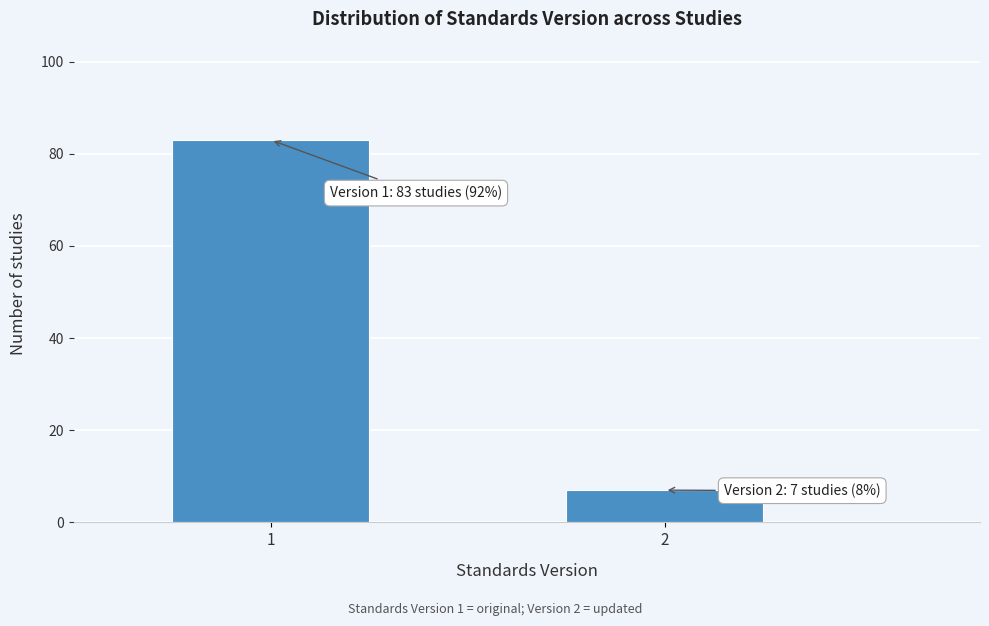

Reading left to right, transcribe all the data shown in this chart.

83	7